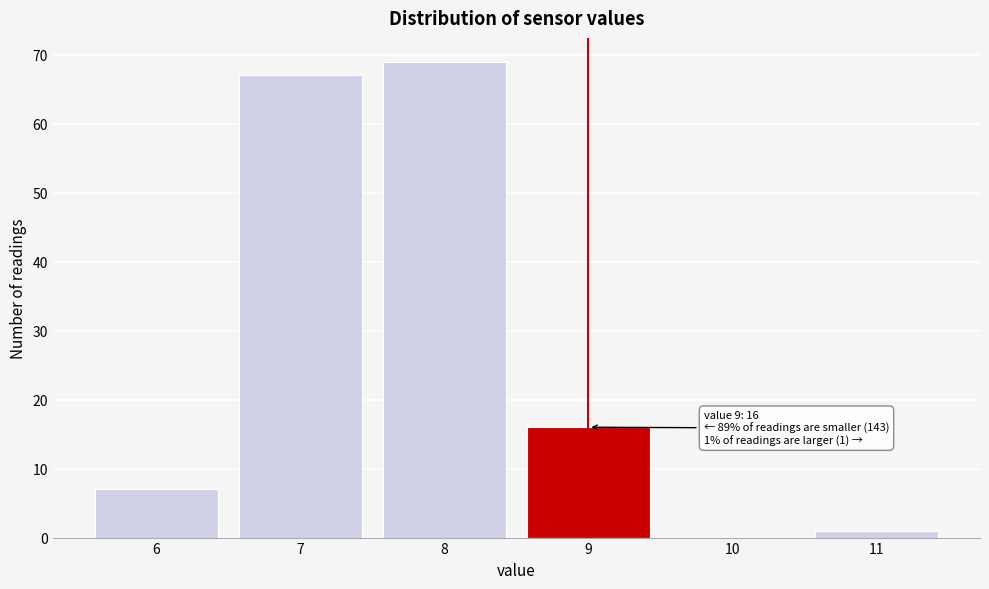

Which range on the x-axis has the tallest bar?

7.5 to 8.5